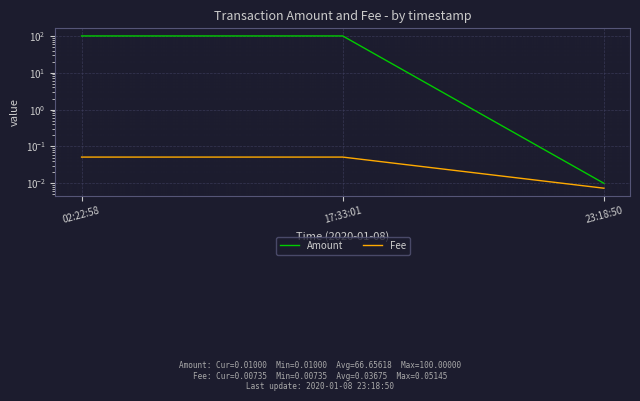

What is the maximum value shown in the chart?

100.0